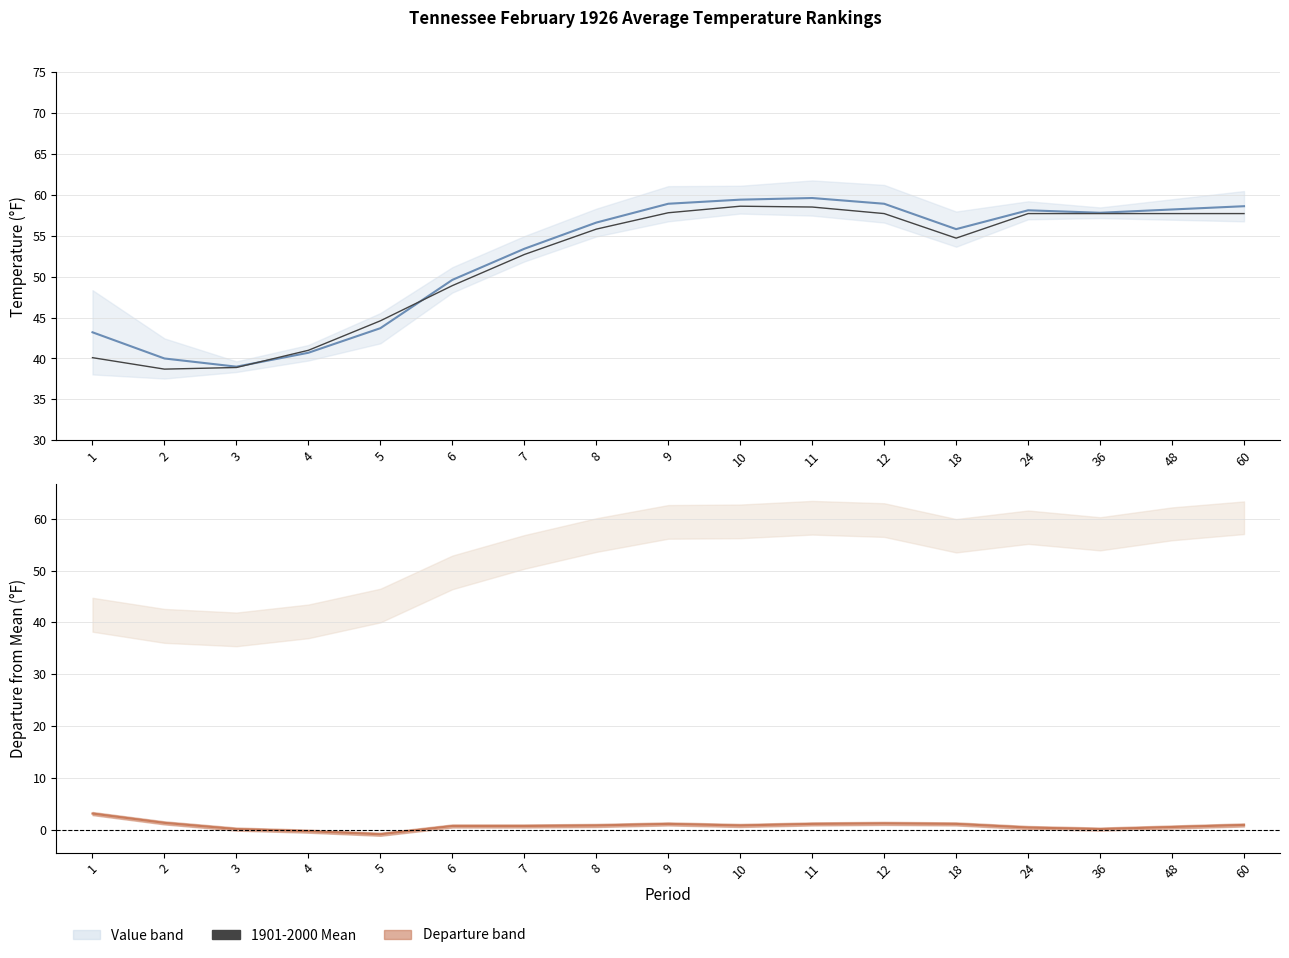

Which series has the widest spread of values?

Value